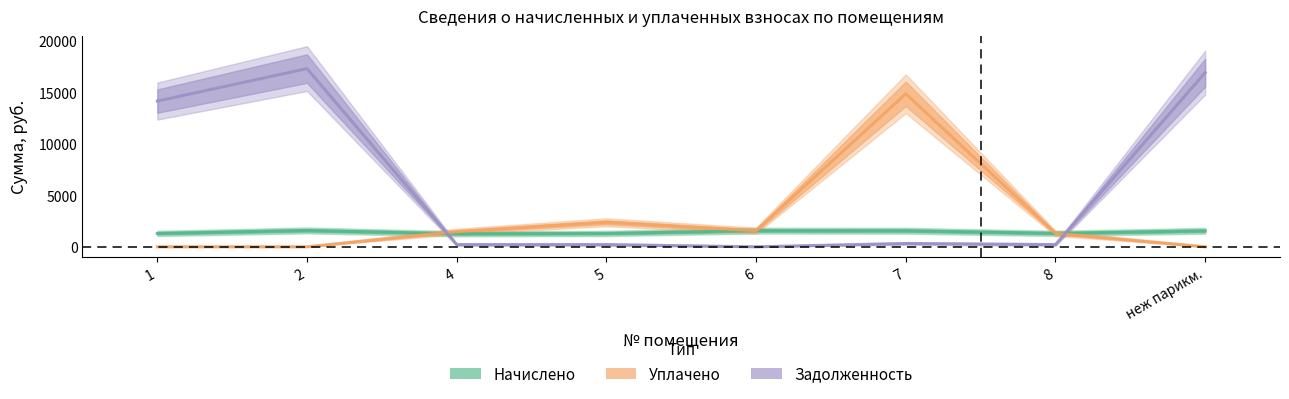

What is the spread (max minus min) of values at 5?

2167.7